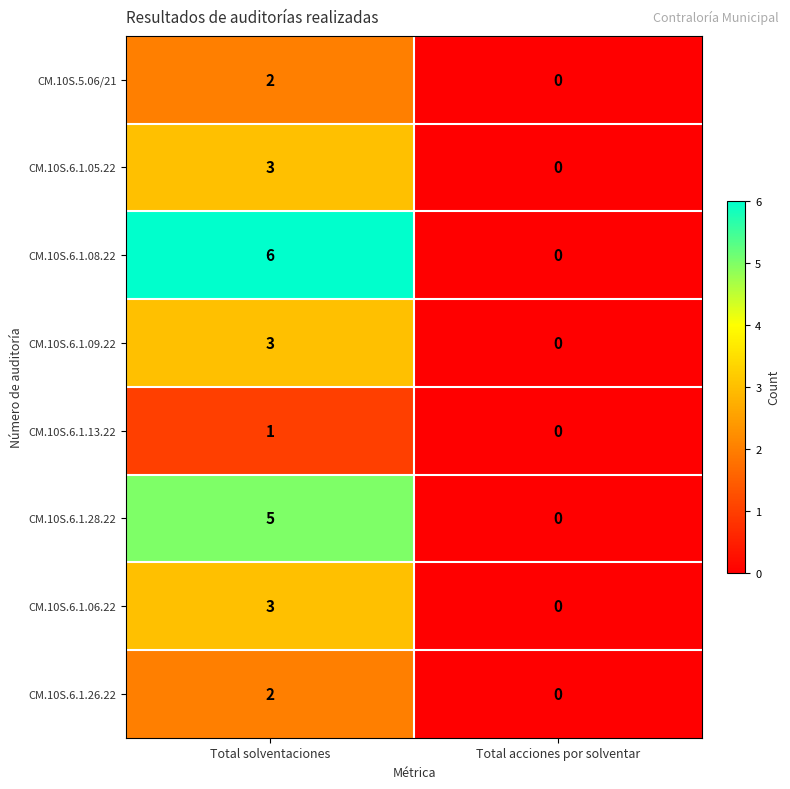

At which category is the sum across all series the highest?

Total solventaciones